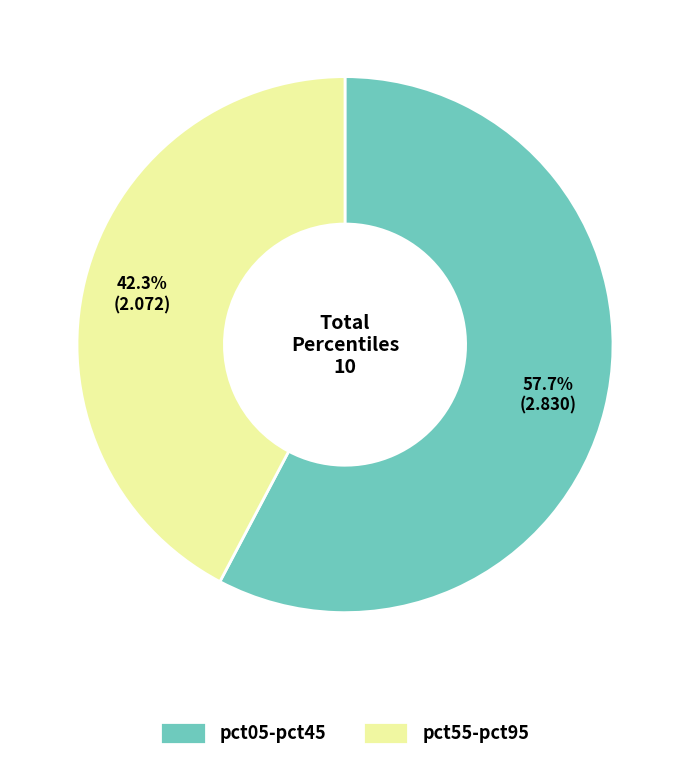

Is there a majority slice in this chart?

Yes